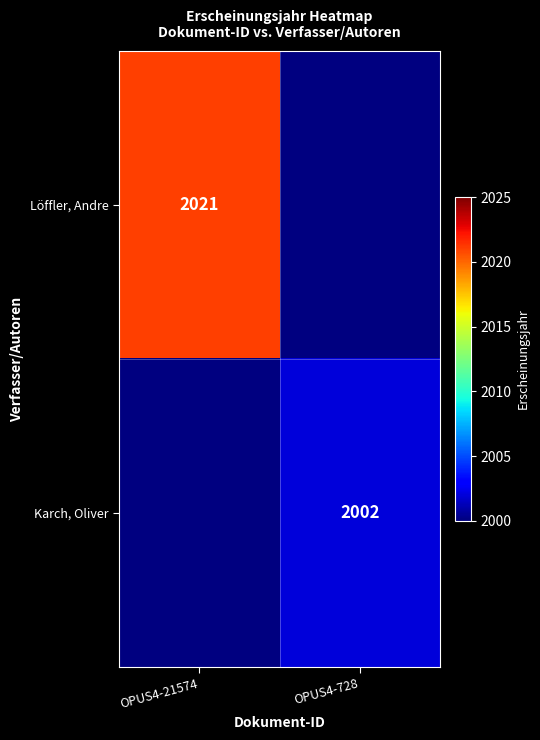

What is the maximum value shown in the chart?

2021.0